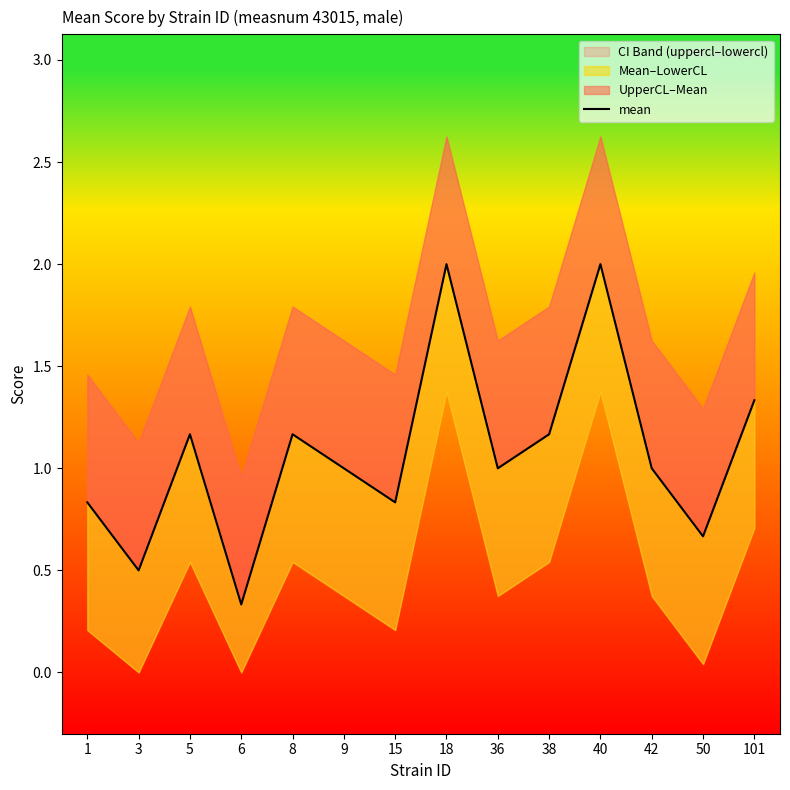

What is the minimum value shown in the chart?

0.3